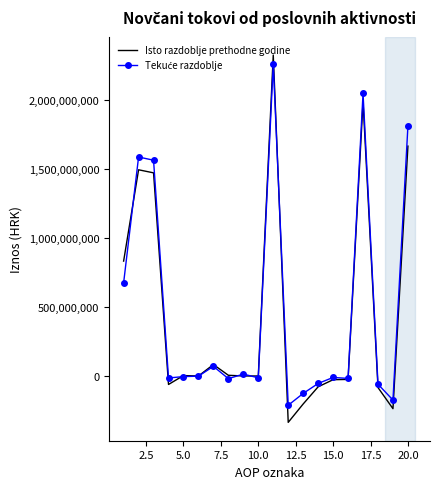

Which series has the largest range (max minus min)?

Isto razdoblje prethodne godine